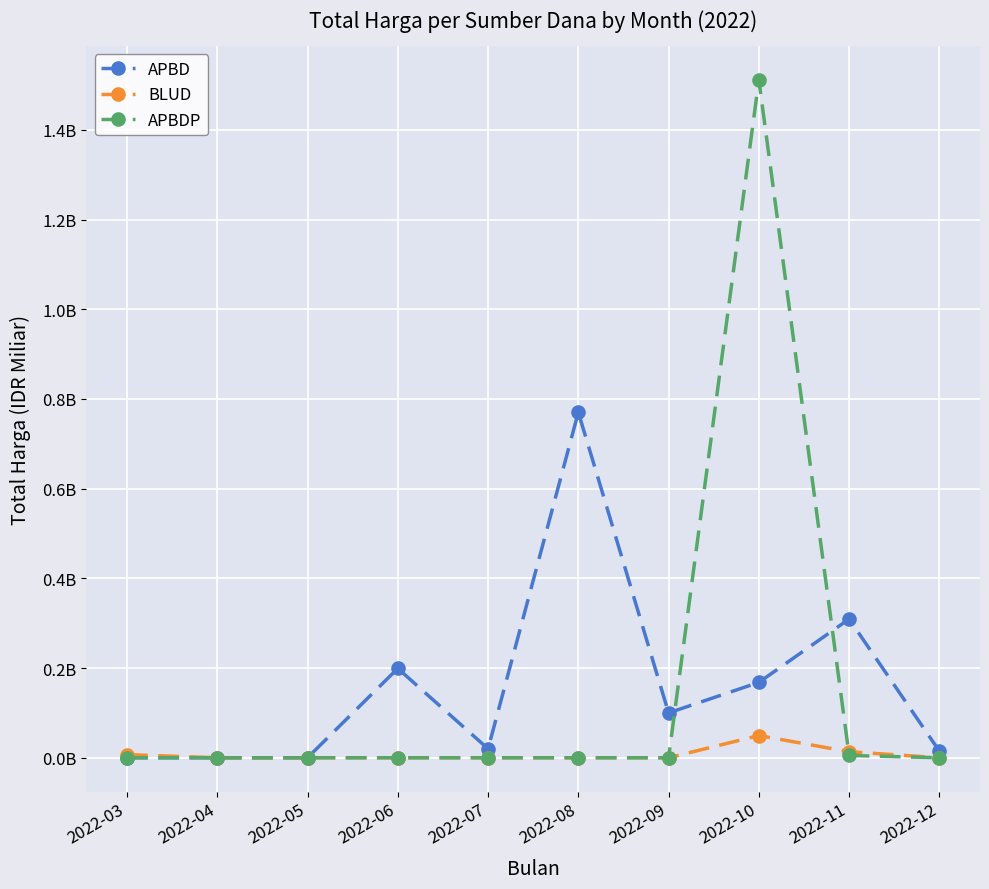

Reading left to right, extract all data points from this chart.

APBD: 2022-03=0.0	2022-04=0.0	2022-05=0.0	2022-06=0.2	2022-07=0.0	2022-08=0.8	2022-09=0.1	2022-10=0.2	2022-11=0.3	2022-12=0.0
BLUD: 2022-03=0.0	2022-04=0.0	2022-05=0.0	2022-06=0.0	2022-07=0.0	2022-08=0.0	2022-09=0.0	2022-10=0.0	2022-11=0.0	2022-12=0.0
APBDP: 2022-03=0.0	2022-04=0.0	2022-05=0.0	2022-06=0.0	2022-07=0.0	2022-08=0.0	2022-09=0.0	2022-10=1.5	2022-11=0.0	2022-12=0.0